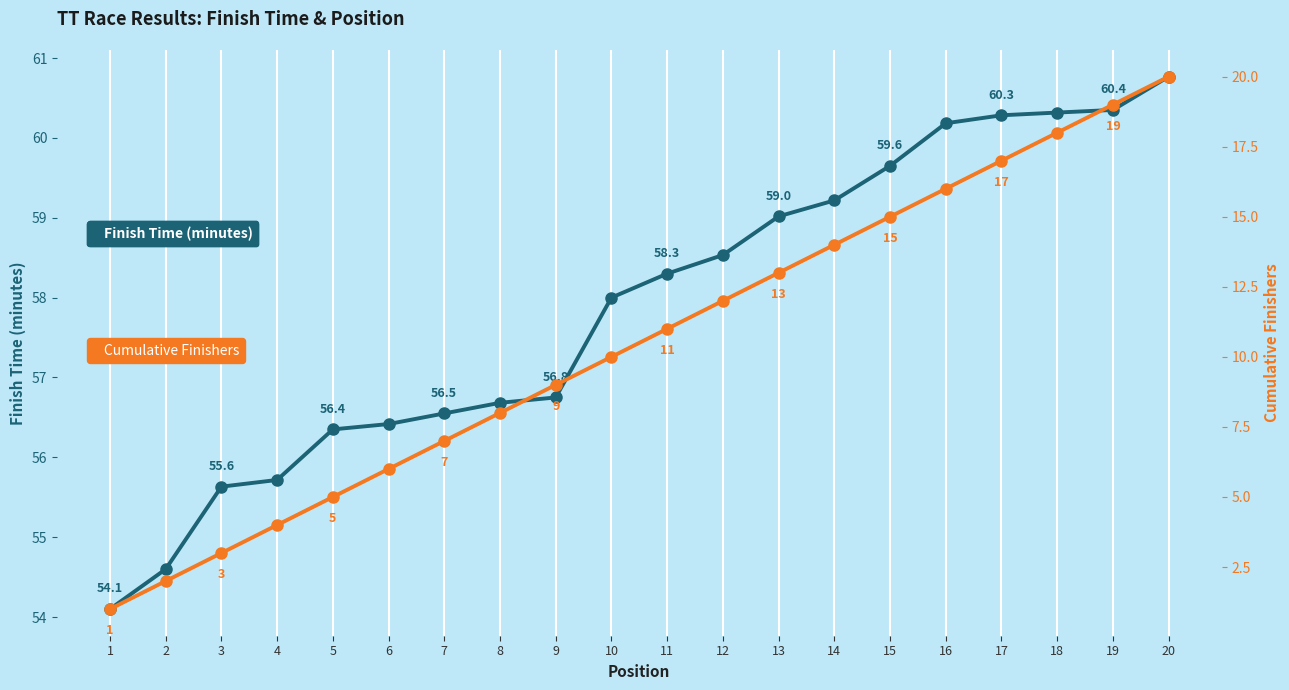

List the series in order of their peak value, lowest first.

Cumulative Finishers, Finish Time (minutes)